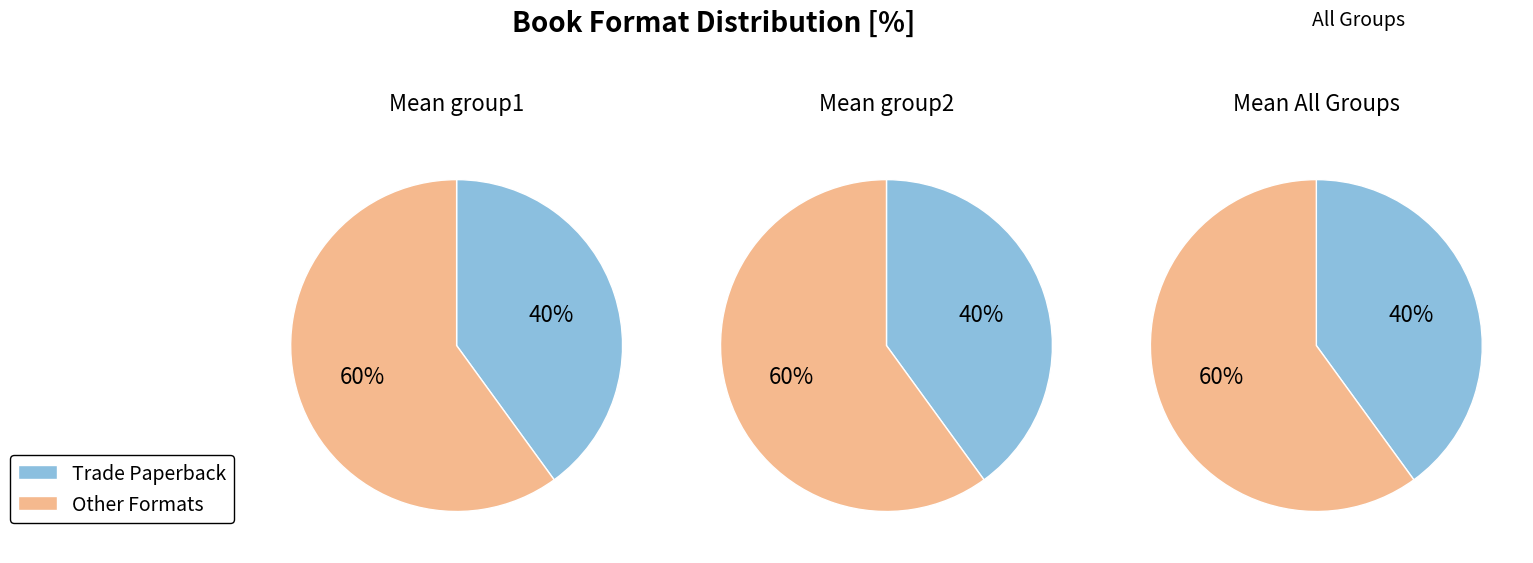

Is 1 the majority of the pie?

No